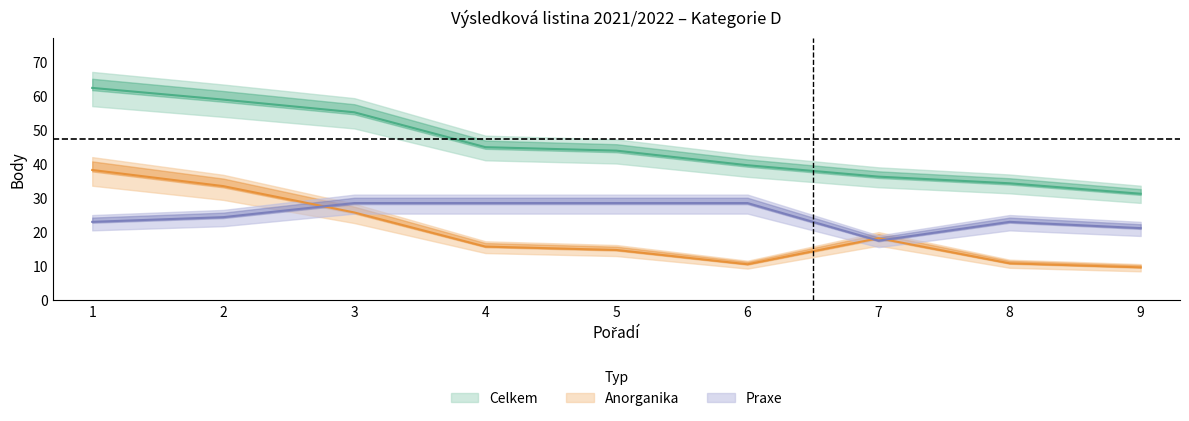

Reading right to left, extract all data points from this chart.

Anorganika: 9=9.6	8=10.8	7=18.2	6=10.6	5=14.7	4=15.7	3=25.8	2=33.5	1=38.2
Praxe: 9=21.2	8=23.0	7=17.5	6=28.5	5=28.5	4=28.5	3=28.5	2=24.4	1=23.0
Celkem: 9=31.2	8=34.3	7=36.3	6=39.6	5=43.9	4=44.9	3=55.1	2=58.9	1=62.3